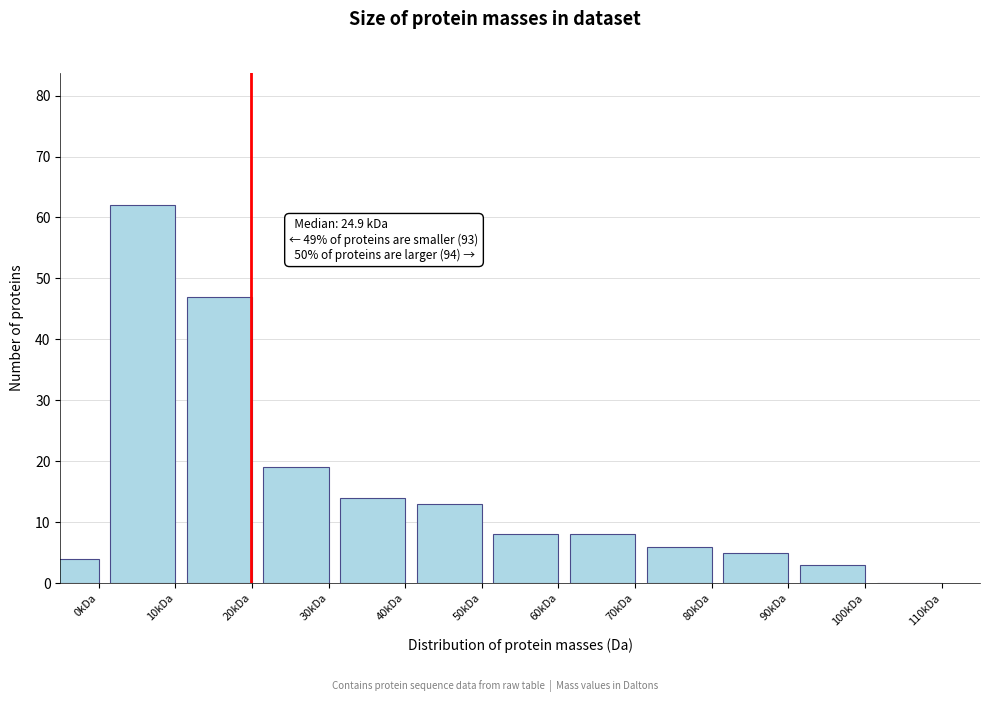

Reading left to right, what are all the values shown in this chart?

0kDa=4	10kDa=62	20kDa=47	30kDa=19	40kDa=14	50kDa=13	60kDa=8	70kDa=8	80kDa=6	90kDa=5	100kDa=3	110kDa=0